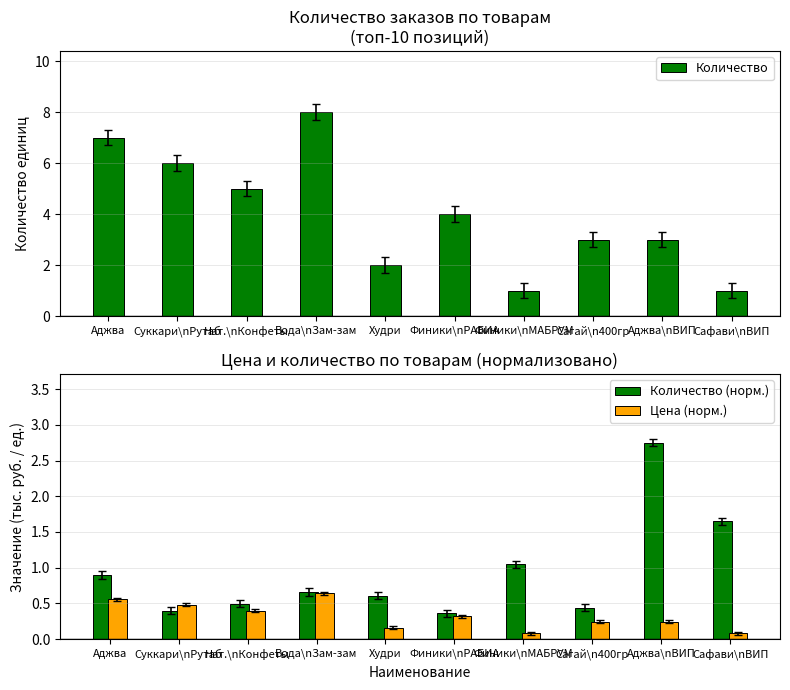

What is the difference between the Количество (норм.) values at Вода\nЗам-зам and Аджва?

0.2